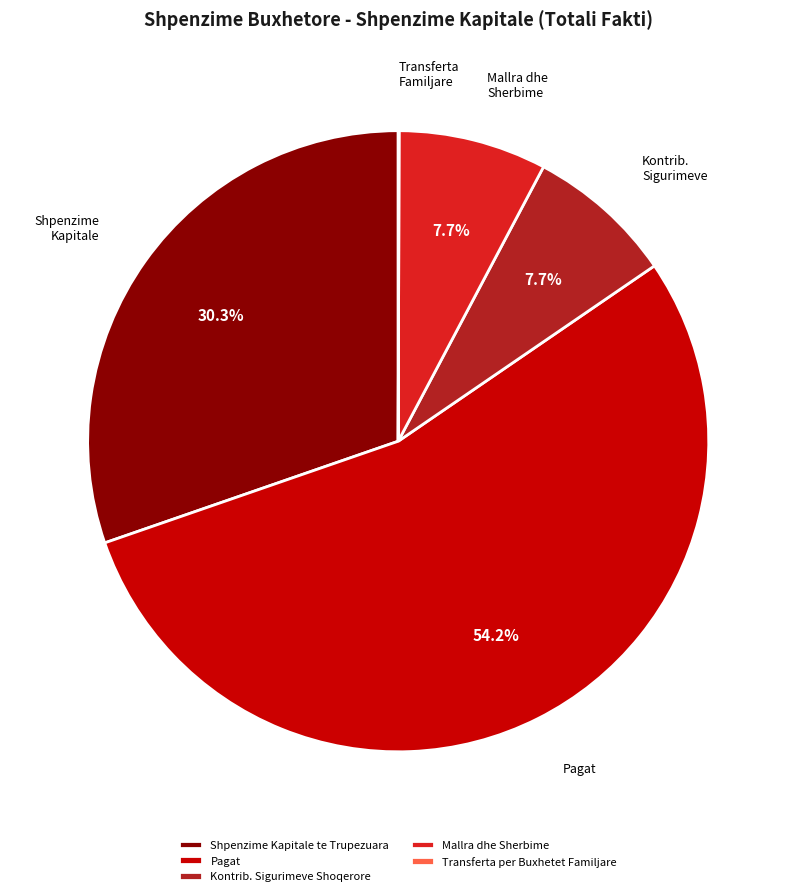

To the nearest percent, what is the average slice percentage?

20%